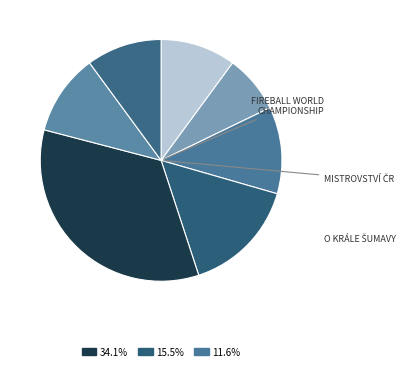

How many segments does this pie chart have?

7